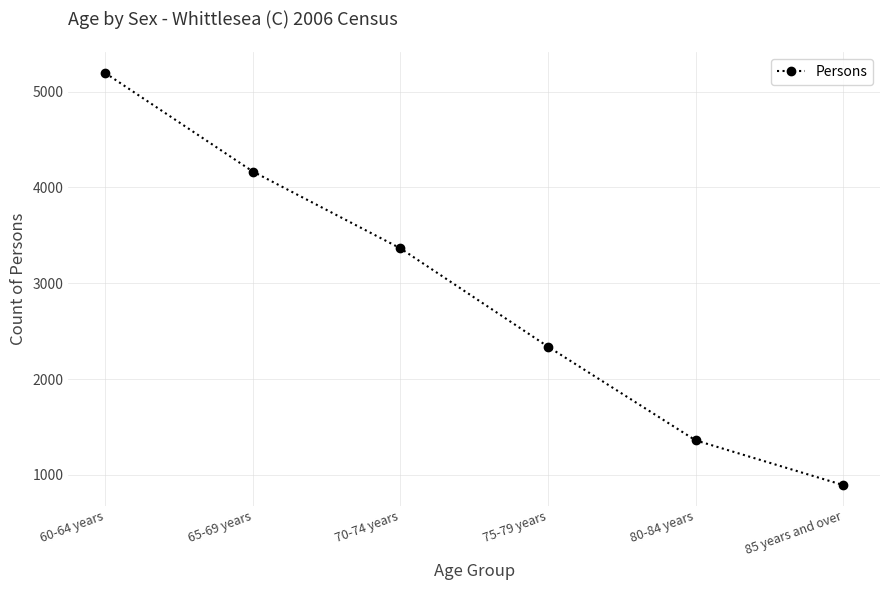

What position from the right is 75-79 years?

3